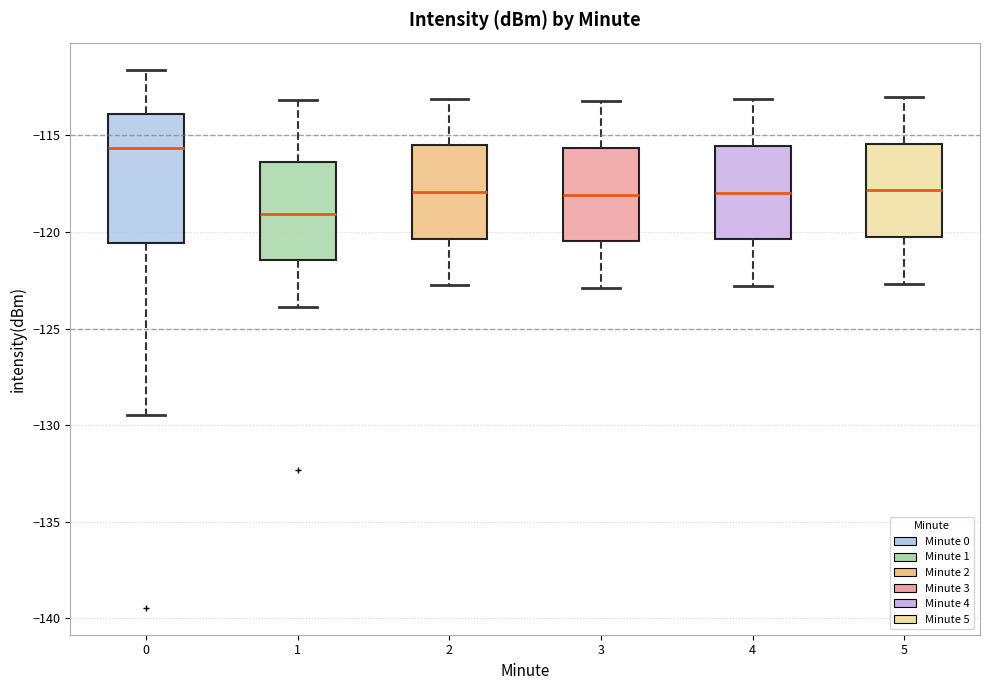

Which box is the tallest, from its lower edge to its upper edge?

0